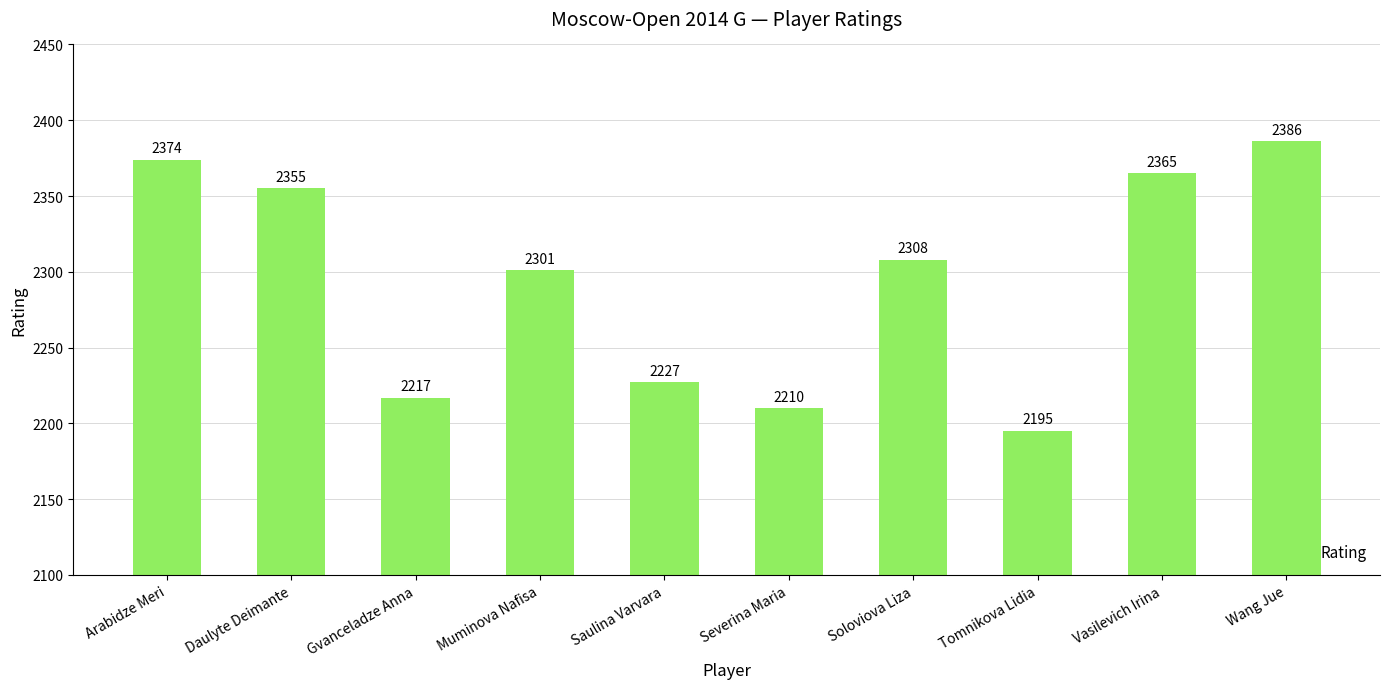

Does the chart contain stacked bars?

No